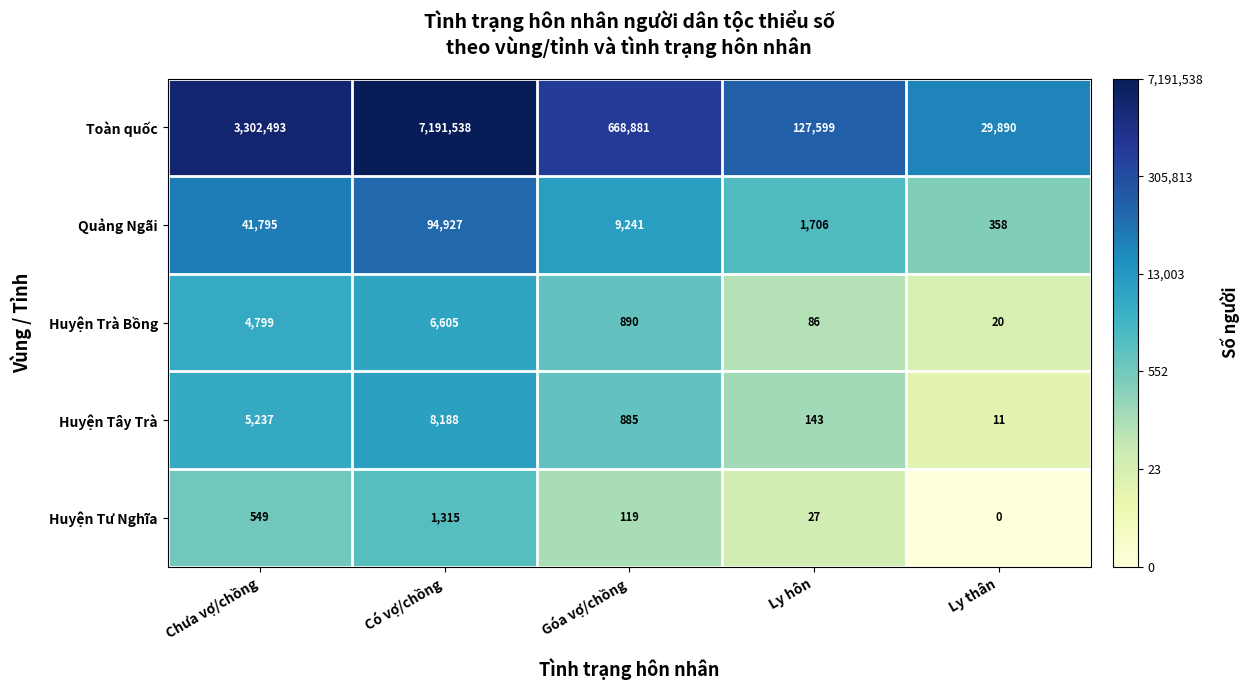

At which label is Huyện Trà Bồng closest to 3312?

Chưa vợ/chồng